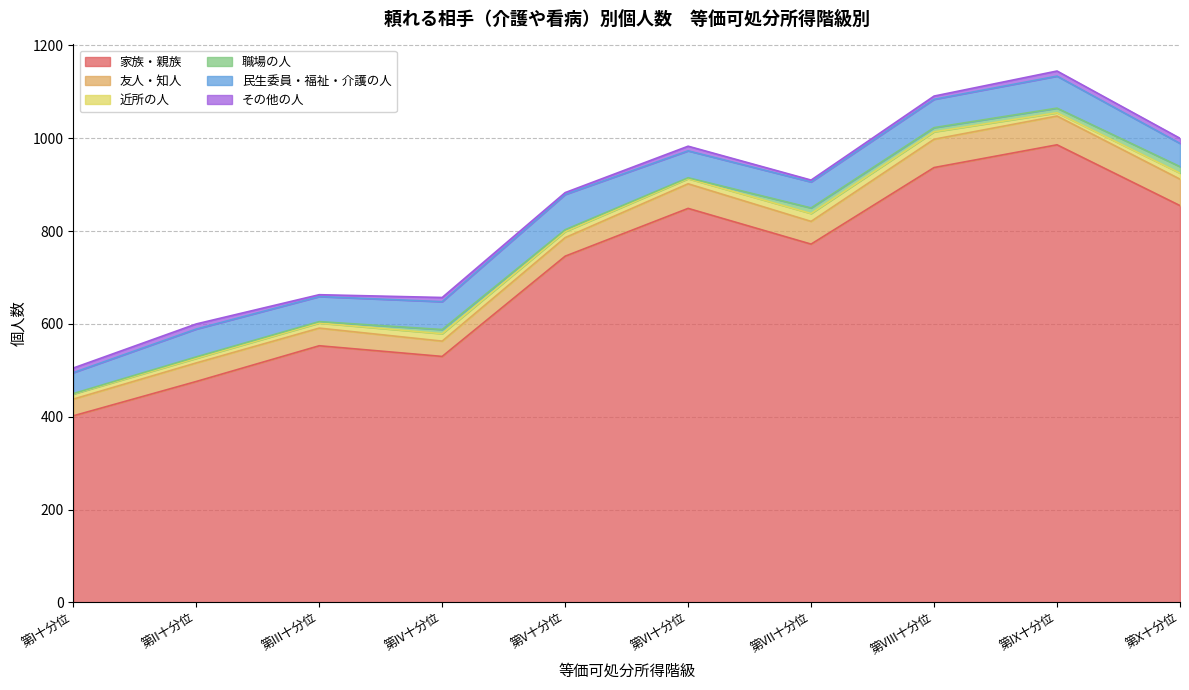

Is it true that その他の人 equals 4 at 第III十分位?

True